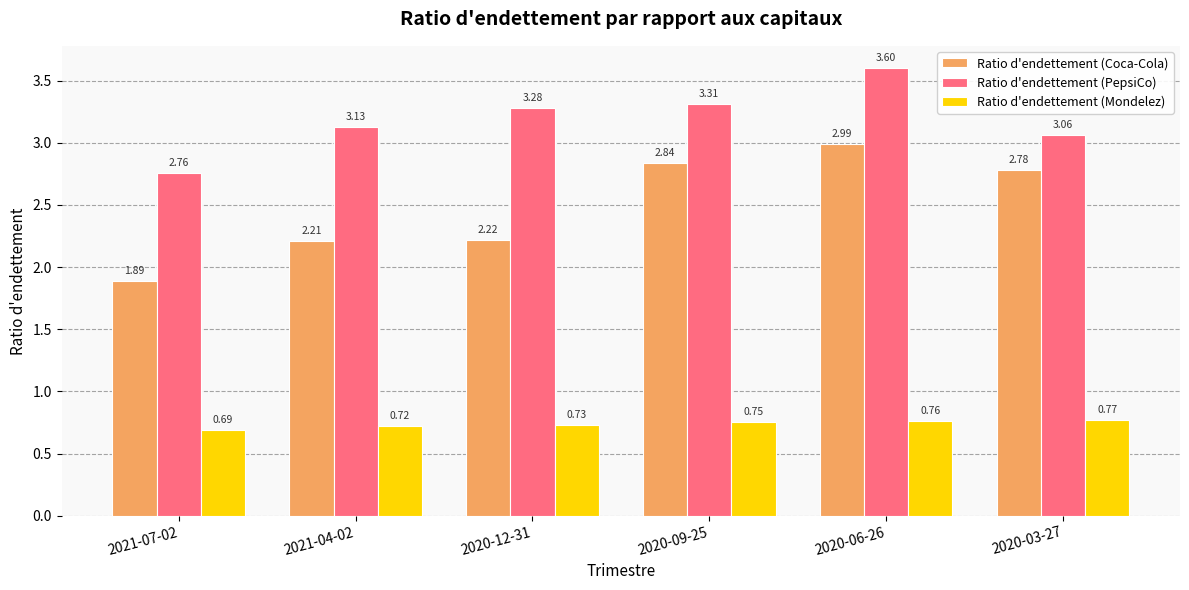

How many data points does each series have?

6